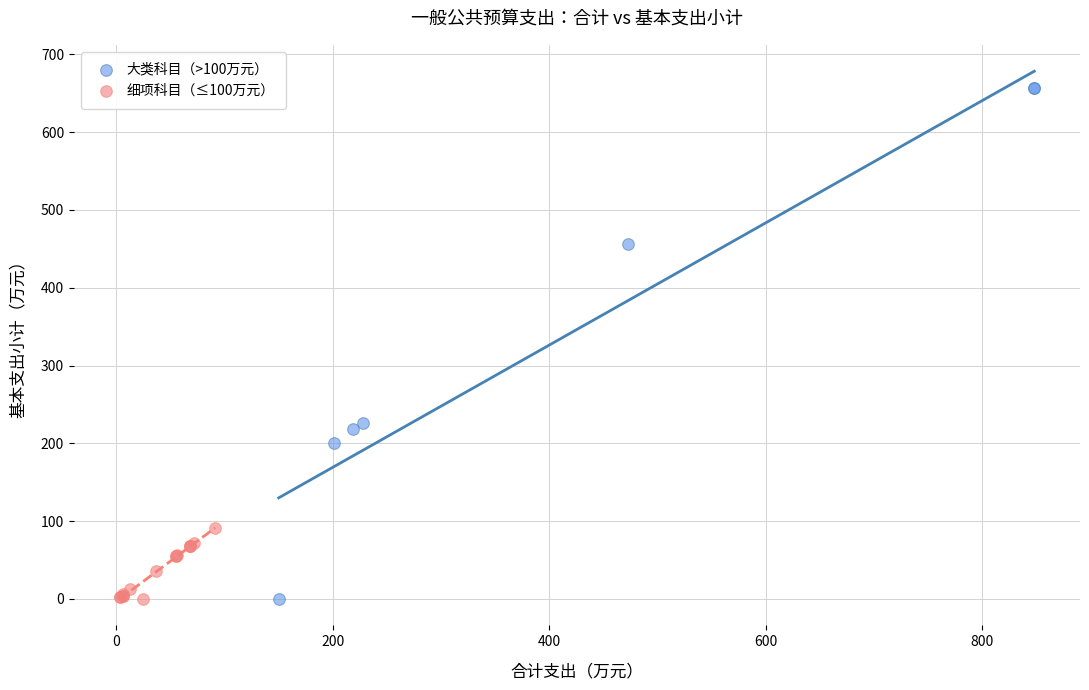

What are all the series names shown in the legend?

大类科目（>100万元）, 细项科目（≤100万元）